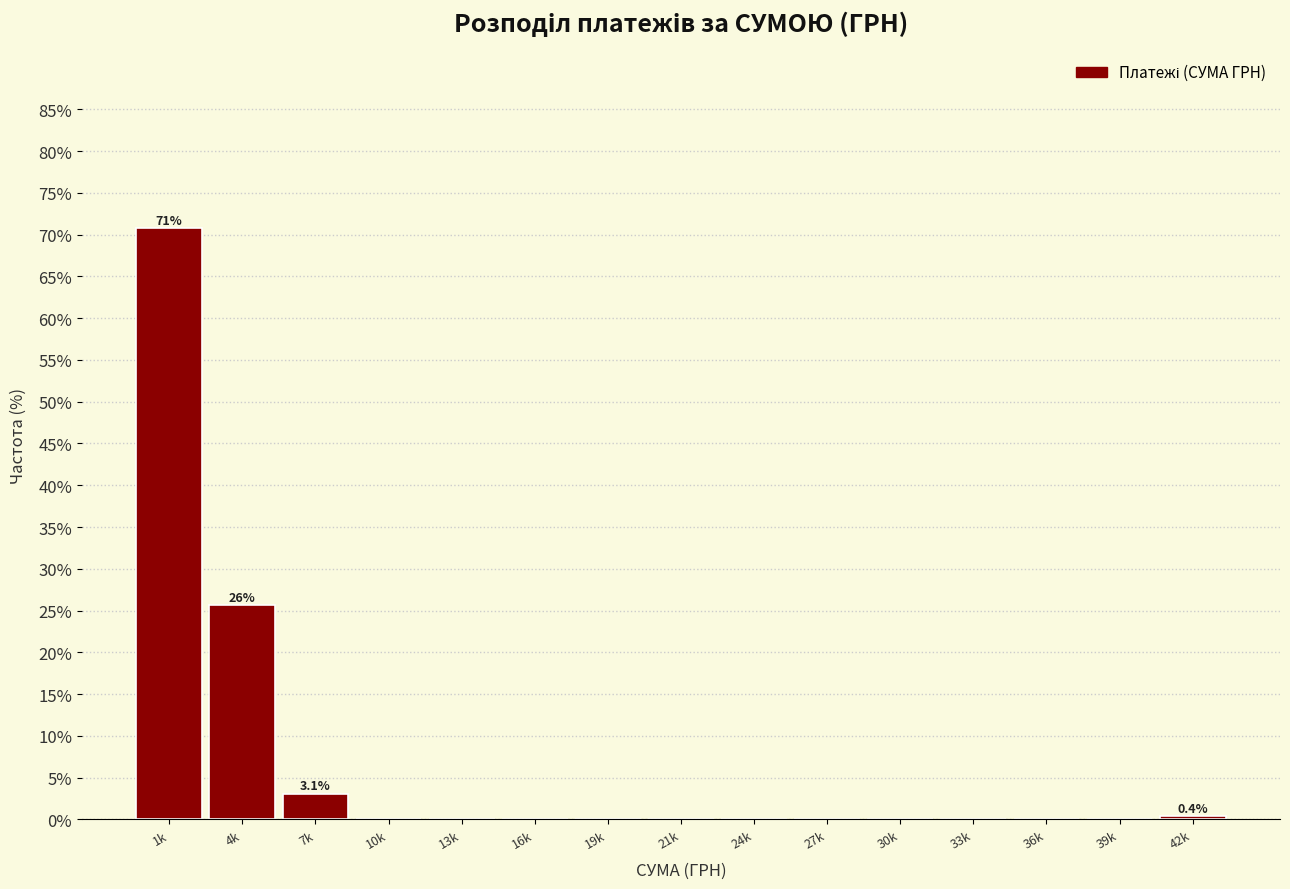

Reading left to right, what are all the values shown in this chart?

1k=70.8	4k=25.7	7k=3.1	10k=0.0	13k=0.0	16k=0.0	19k=0.0	21k=0.0	24k=0.0	27k=0.0	30k=0.0	33k=0.0	36k=0.0	39k=0.0	42k=0.4